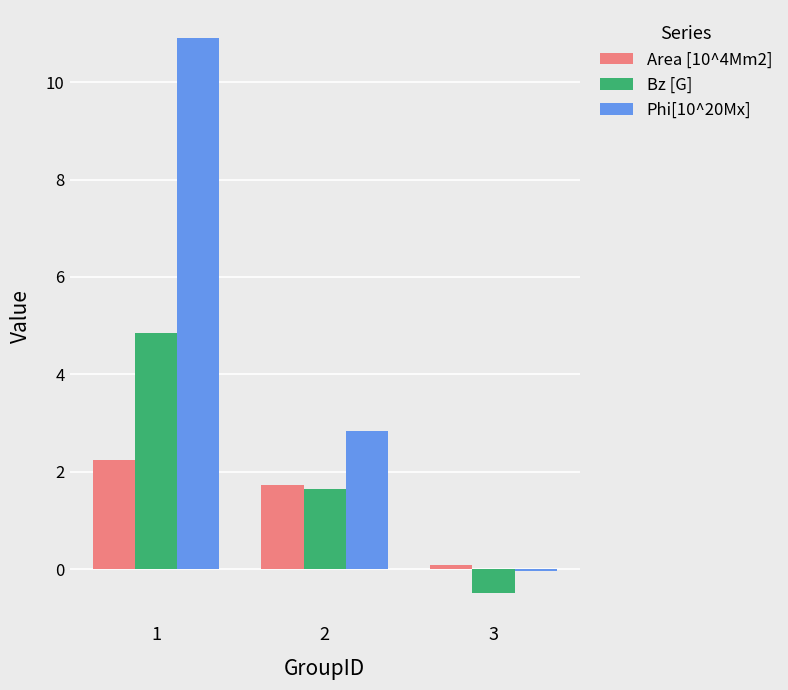

How many bars are there in each group?

3